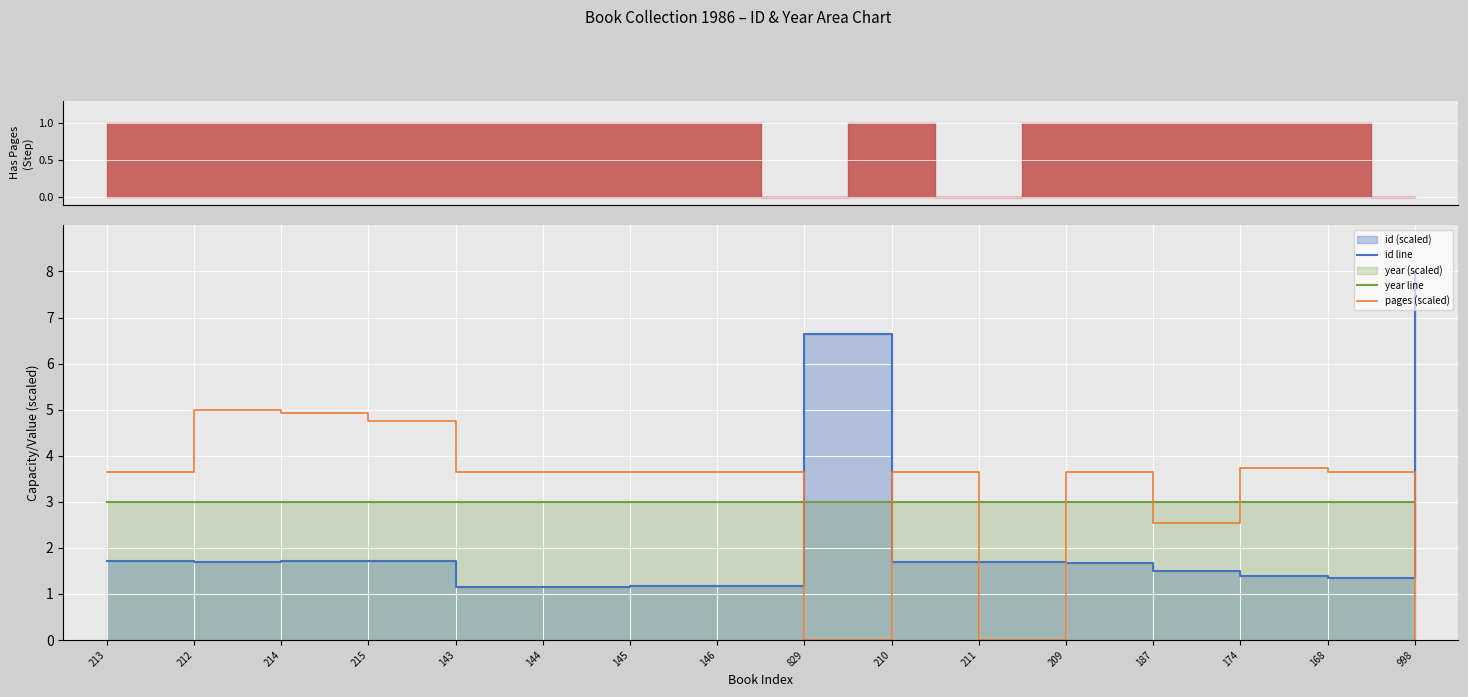

What is the label of the 4th point from the left?

215